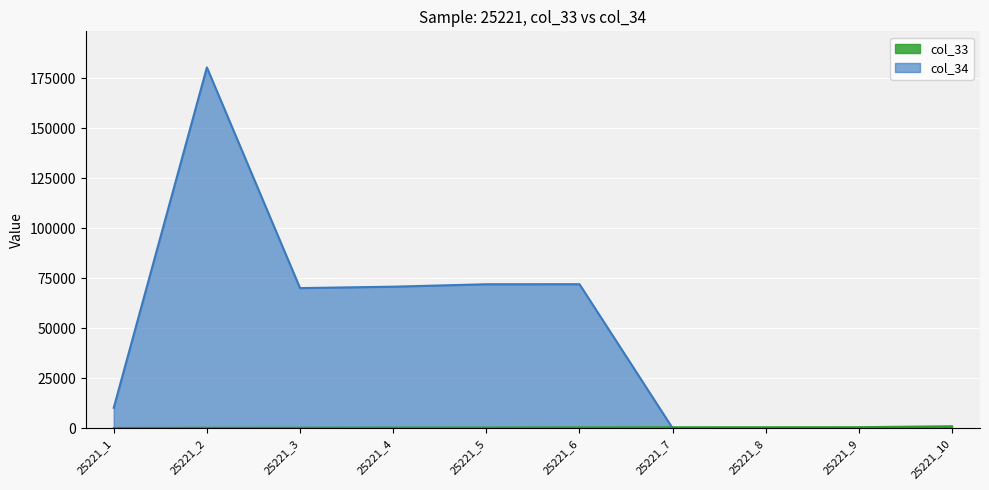

What is the difference between the col_34 values at 25221_6 and 25221_2?

108450